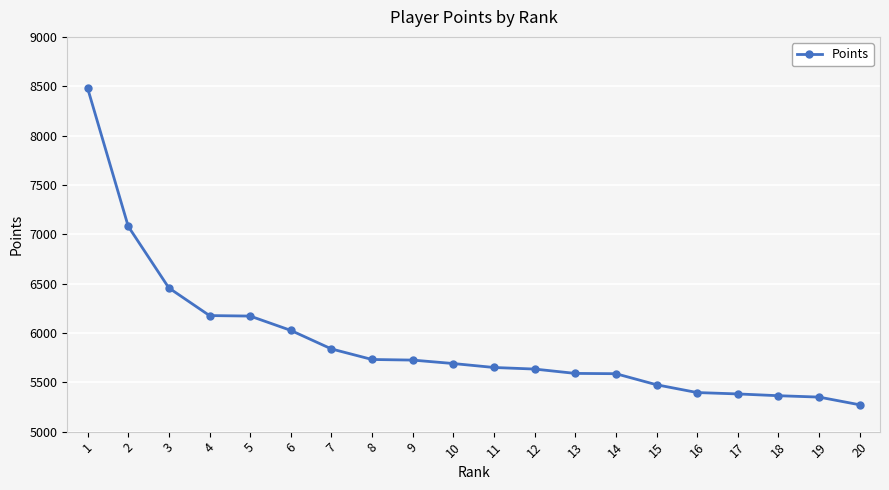

What is the maximum value shown in the chart?

8481